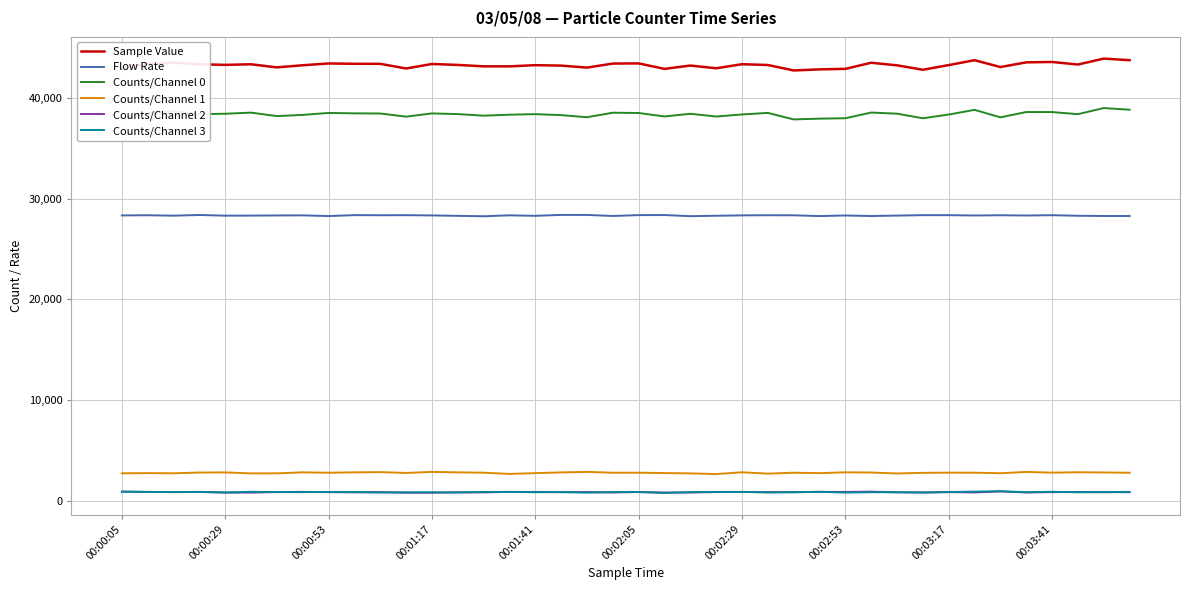

True or false: Flow Rate and Counts/Channel 1 intersect in this chart.

False